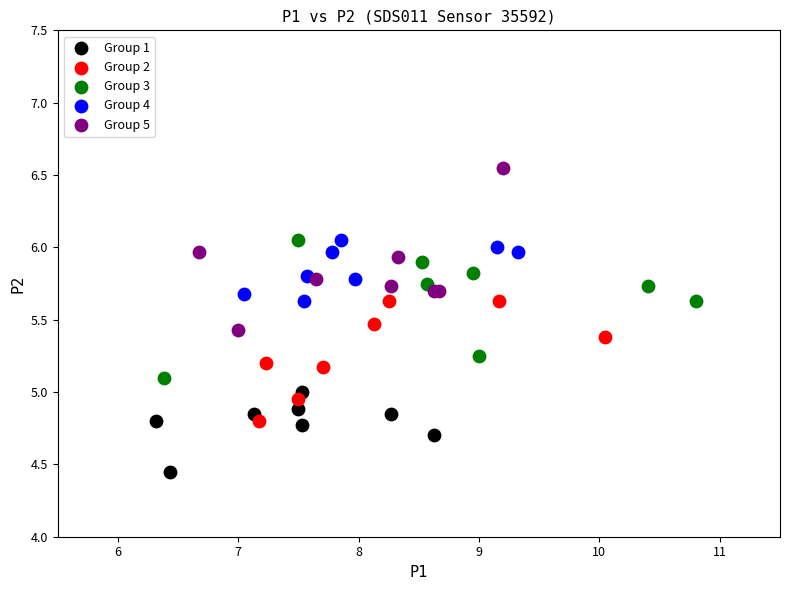

Which series contains the lowest Y value?

Group 1